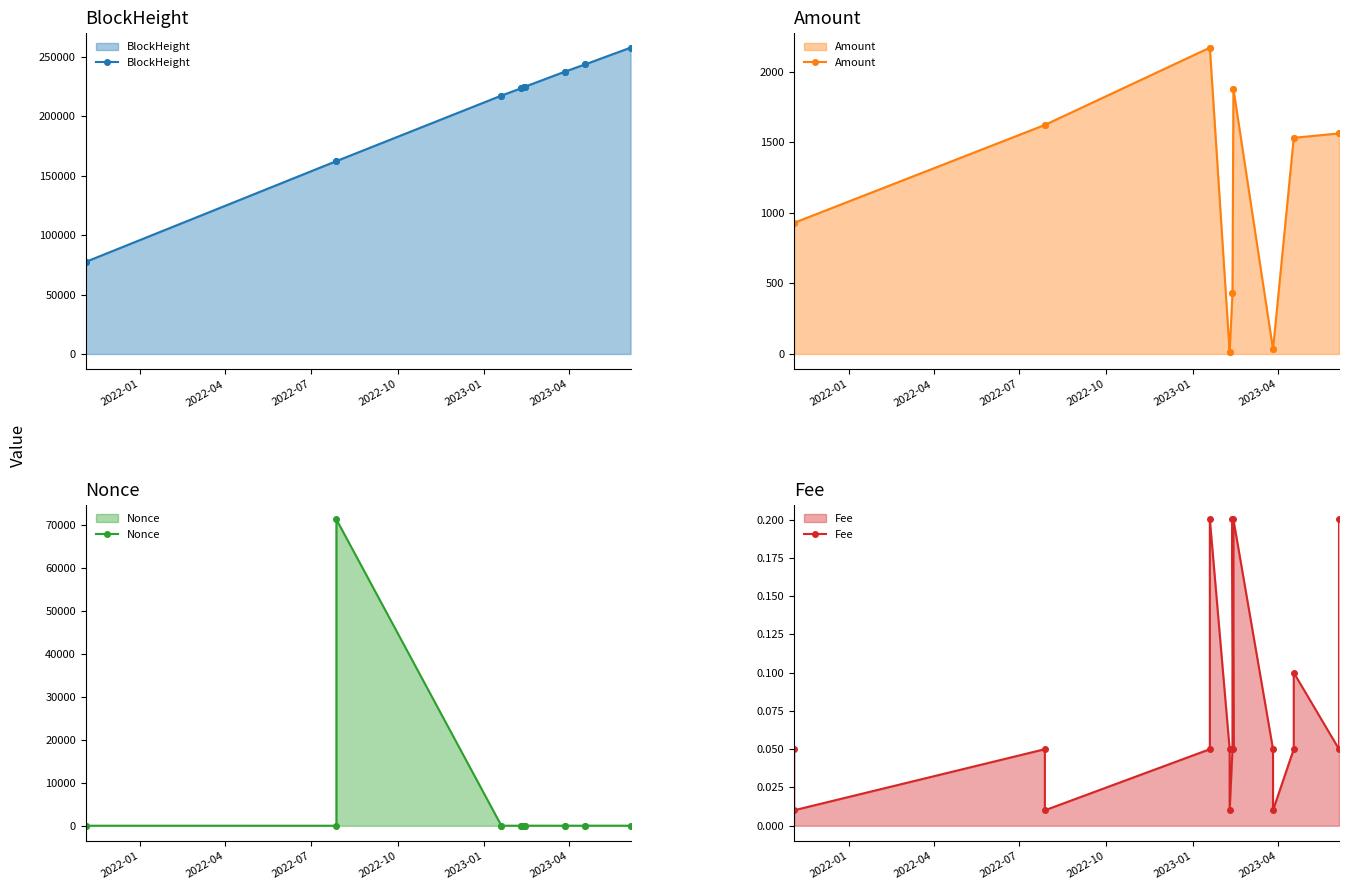

Is it true that Nonce equals 2.1 at 2022-04?

False